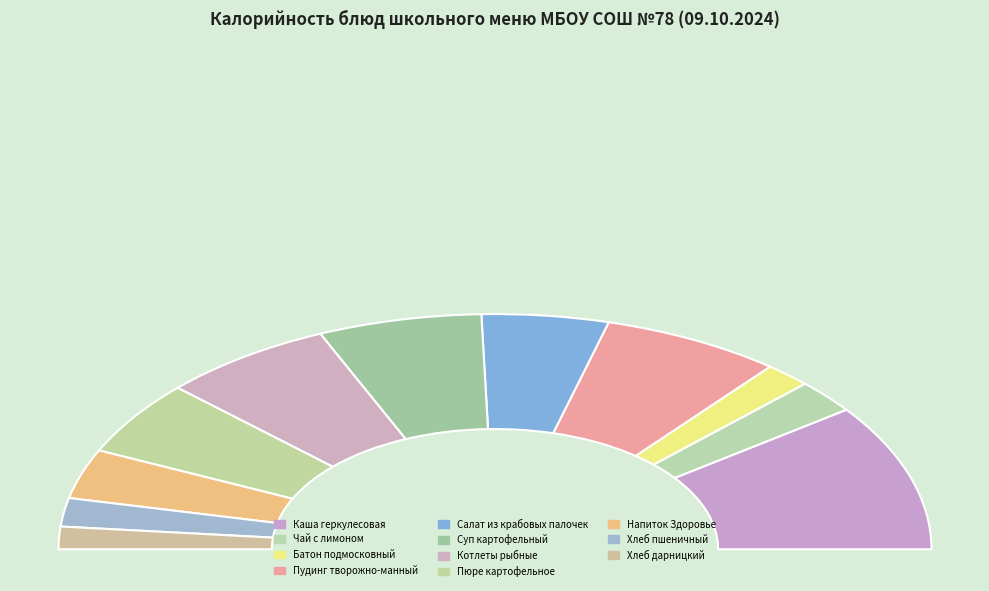

What percentage do Салат из крабовых палочек and Хлеб пшеничный together represent?

13.3%